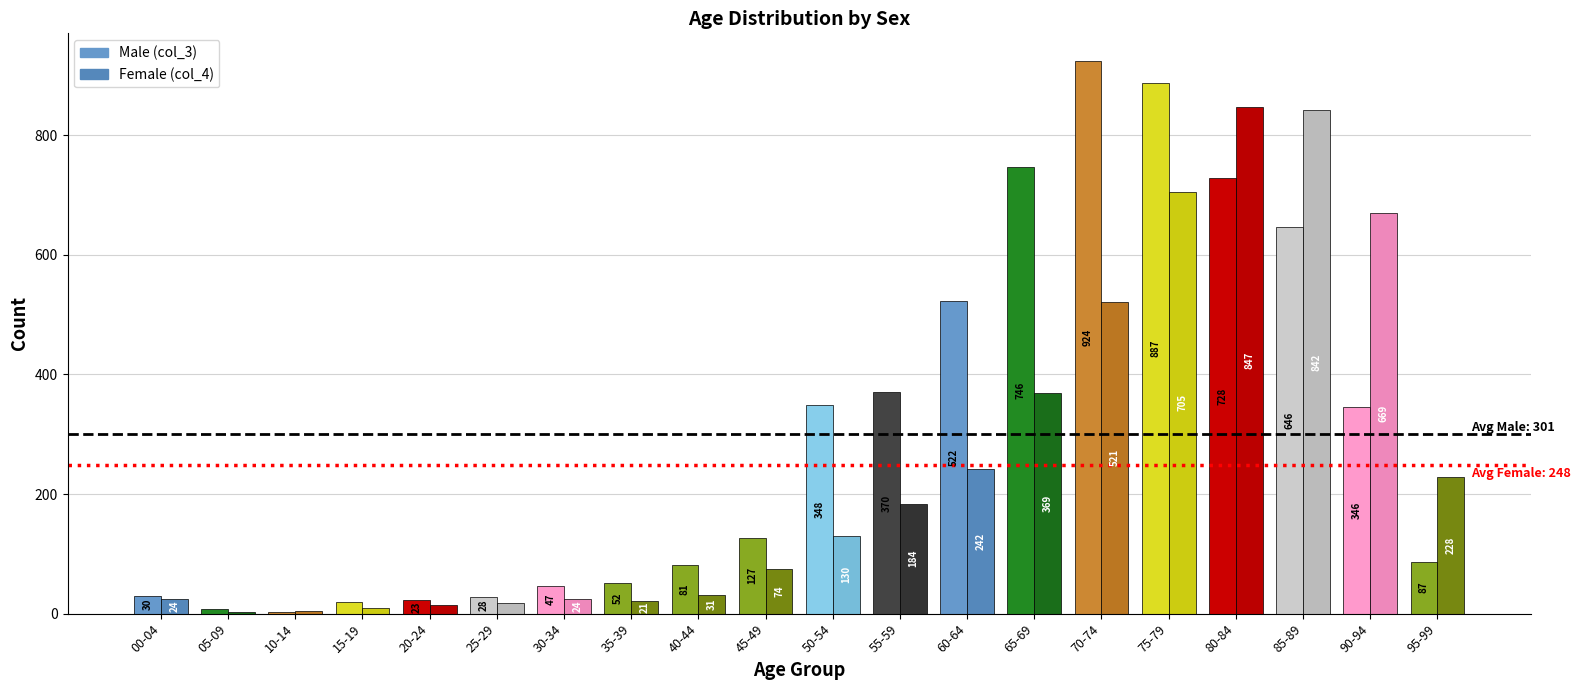

Rank the series by their average value, from highest to lowest.

Male (col_3), Female (col_4)